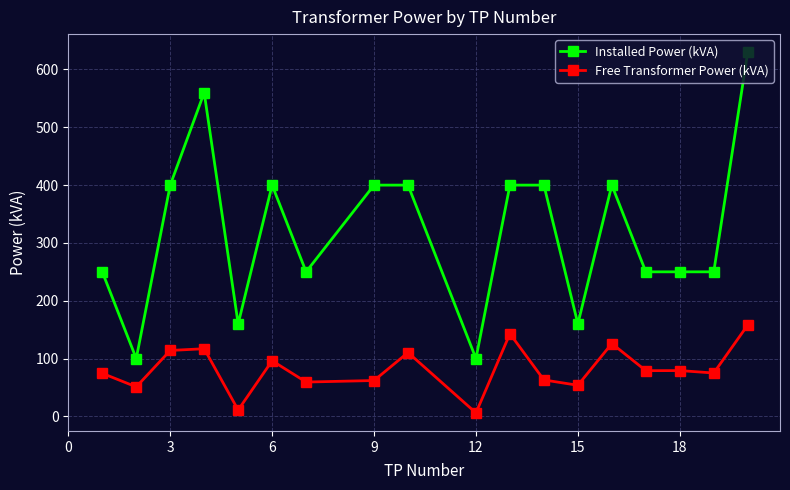

Which series has the largest total across all categories?

Installed Power (kVA)